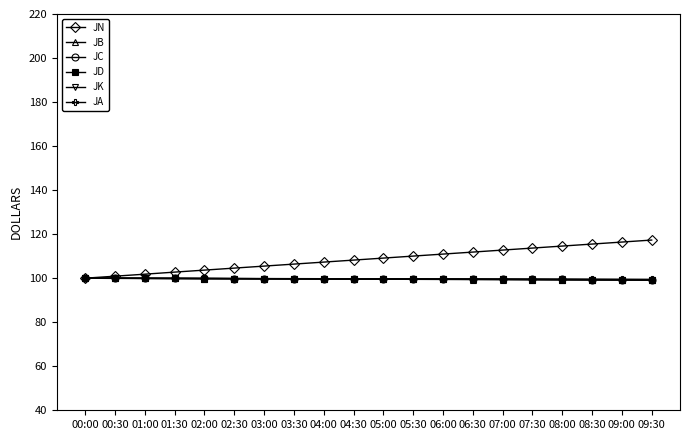

What is the greatest value displayed?

117.3